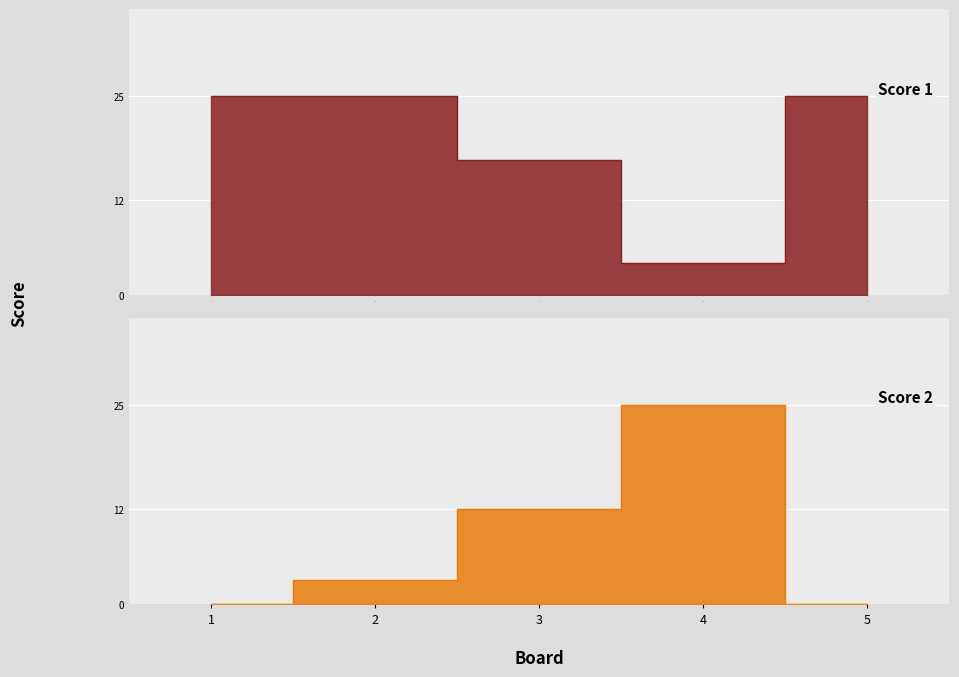

True or false: Score 1 has a value of 25 at 5.

True